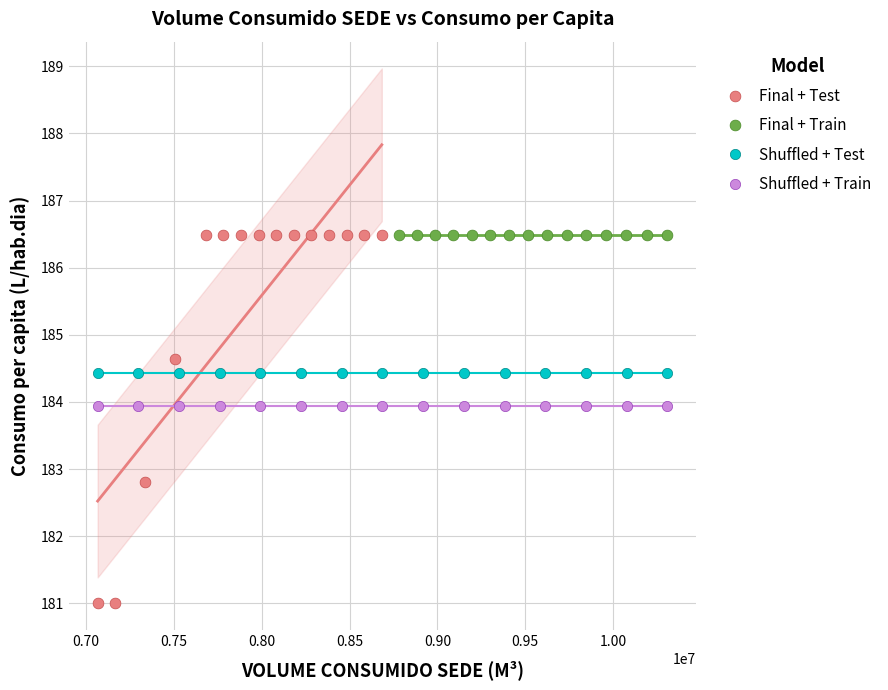

Which series contains the lowest Y value?

Final + Test